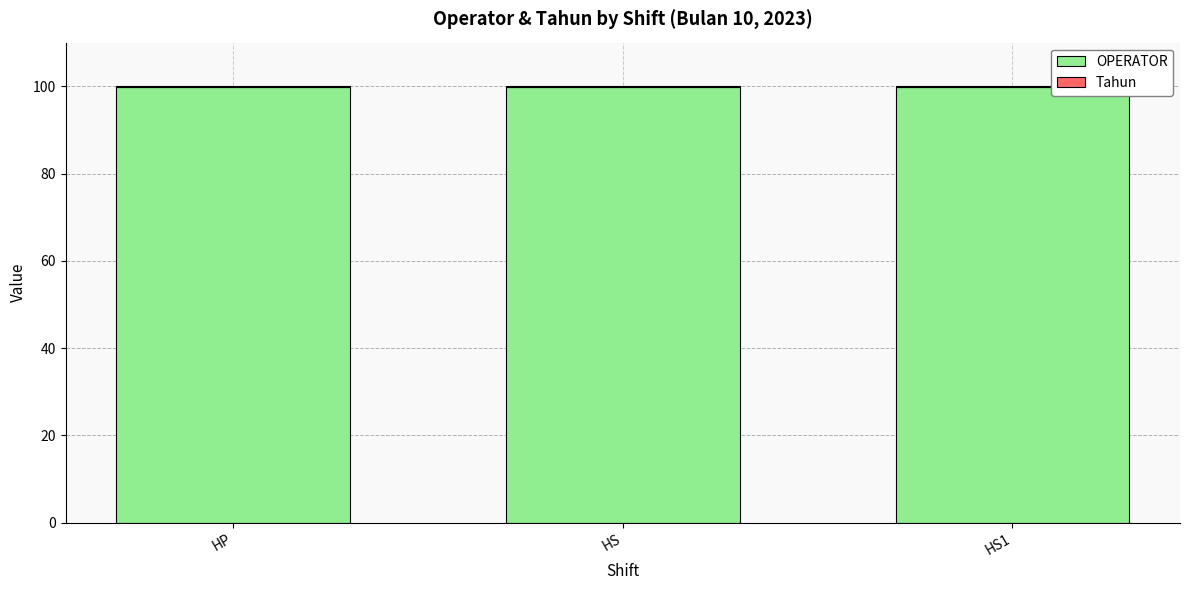

The value of OPERATOR at HS is 60.4. True or false?

False